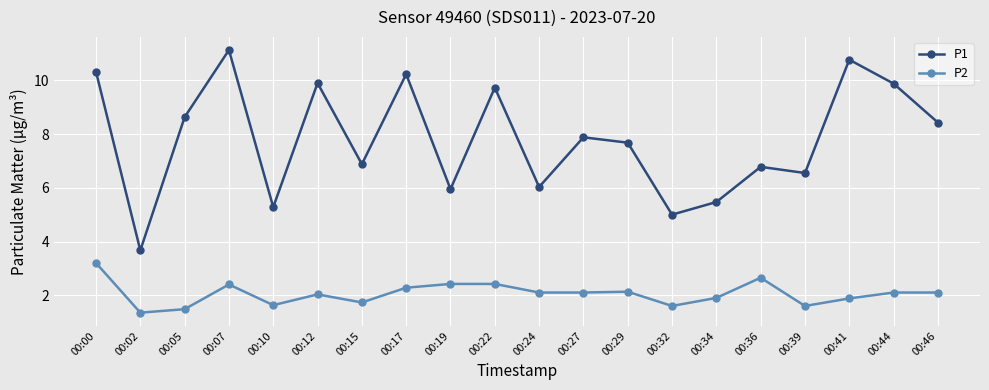

Count the number of categories in the chart.

20